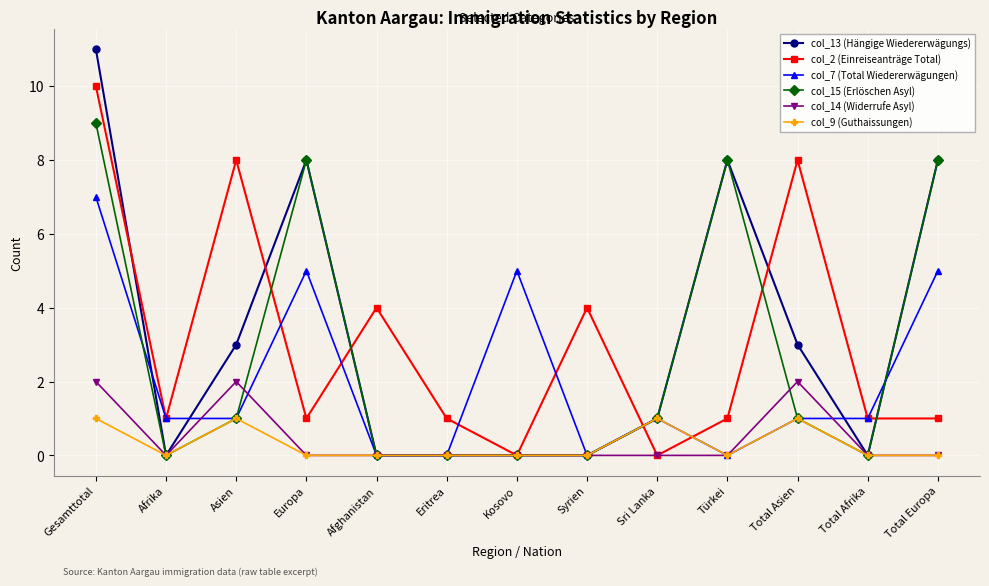

Reading right to left, extract all data points from this chart.

col_13 (Hängige Wiedererwägungs): Total Europa=8	Total Afrika=0	Total Asien=3	Türkei=8	Sri Lanka=1	Syrien=0	Kosovo=0	Eritrea=0	Afghanistan=0	Europa=8	Asien=3	Afrika=0	Gesamttotal=11
col_2 (Einreiseanträge Total): Total Europa=1	Total Afrika=1	Total Asien=8	Türkei=1	Sri Lanka=0	Syrien=4	Kosovo=0	Eritrea=1	Afghanistan=4	Europa=1	Asien=8	Afrika=1	Gesamttotal=10
col_7 (Total Wiedererwägungen): Total Europa=5	Total Afrika=1	Total Asien=1	Türkei=0	Sri Lanka=1	Syrien=0	Kosovo=5	Eritrea=0	Afghanistan=0	Europa=5	Asien=1	Afrika=1	Gesamttotal=7
col_15 (Erlöschen Asyl): Total Europa=8	Total Afrika=0	Total Asien=1	Türkei=8	Sri Lanka=1	Syrien=0	Kosovo=0	Eritrea=0	Afghanistan=0	Europa=8	Asien=1	Afrika=0	Gesamttotal=9
col_14 (Widerrufe Asyl): Total Europa=0	Total Afrika=0	Total Asien=2	Türkei=0	Sri Lanka=0	Syrien=0	Kosovo=0	Eritrea=0	Afghanistan=0	Europa=0	Asien=2	Afrika=0	Gesamttotal=2
col_9 (Guthaissungen): Total Europa=0	Total Afrika=0	Total Asien=1	Türkei=0	Sri Lanka=1	Syrien=0	Kosovo=0	Eritrea=0	Afghanistan=0	Europa=0	Asien=1	Afrika=0	Gesamttotal=1